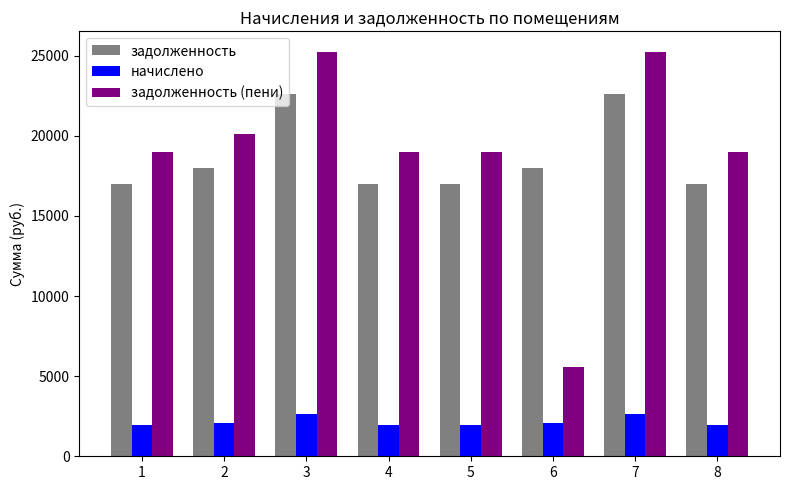

Which series changed the most between 2 and 4?

задолженность (пени)